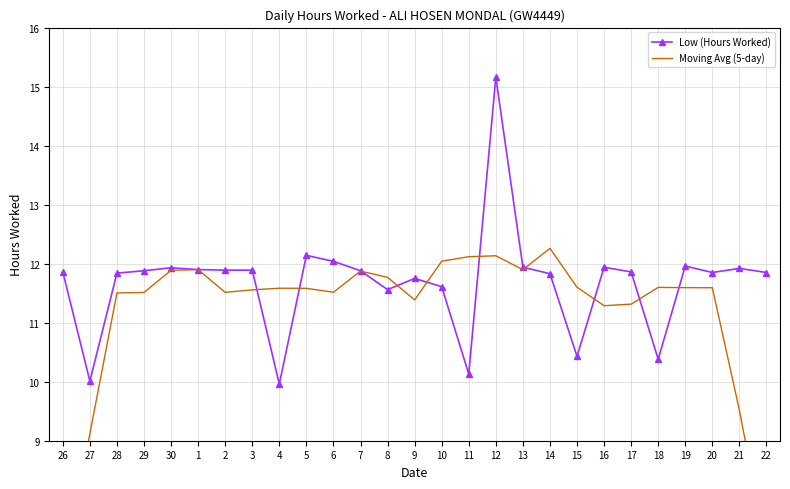

How many lines are shown in the chart?

2